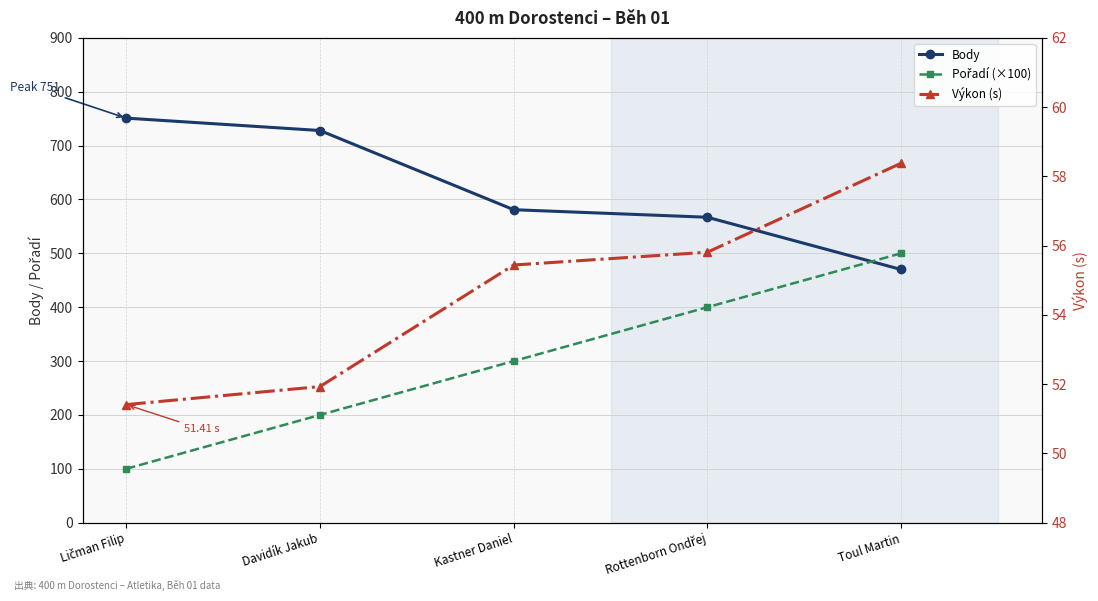

What value does the Body series have at Toul Martin?

470.0